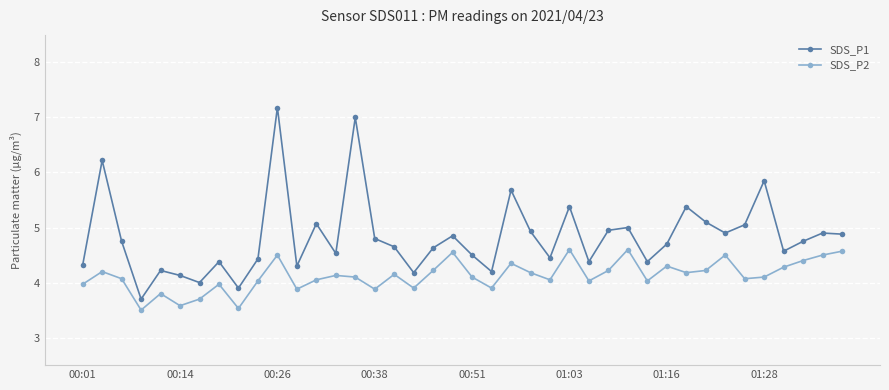

True or false: SDS_P2 and SDS_P1 intersect in this chart.

False